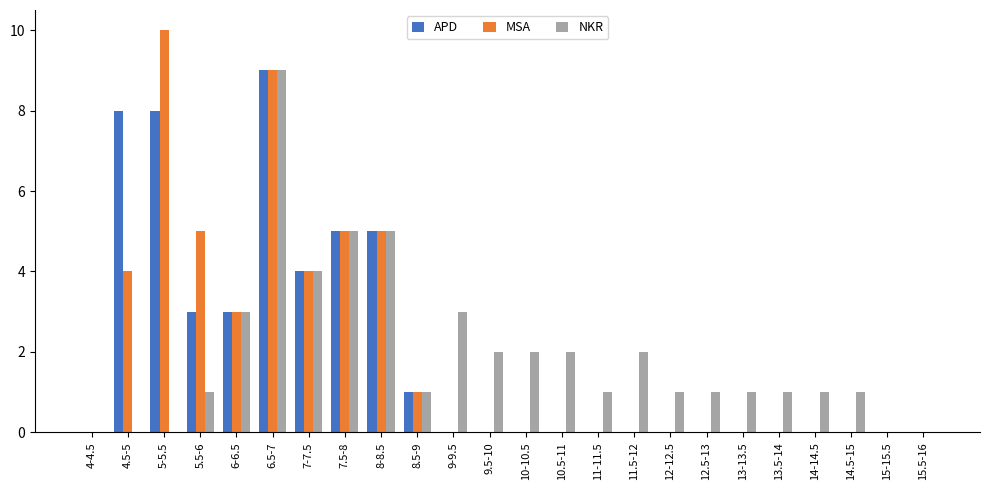

Which category has the highest value across all series?

5-5.5